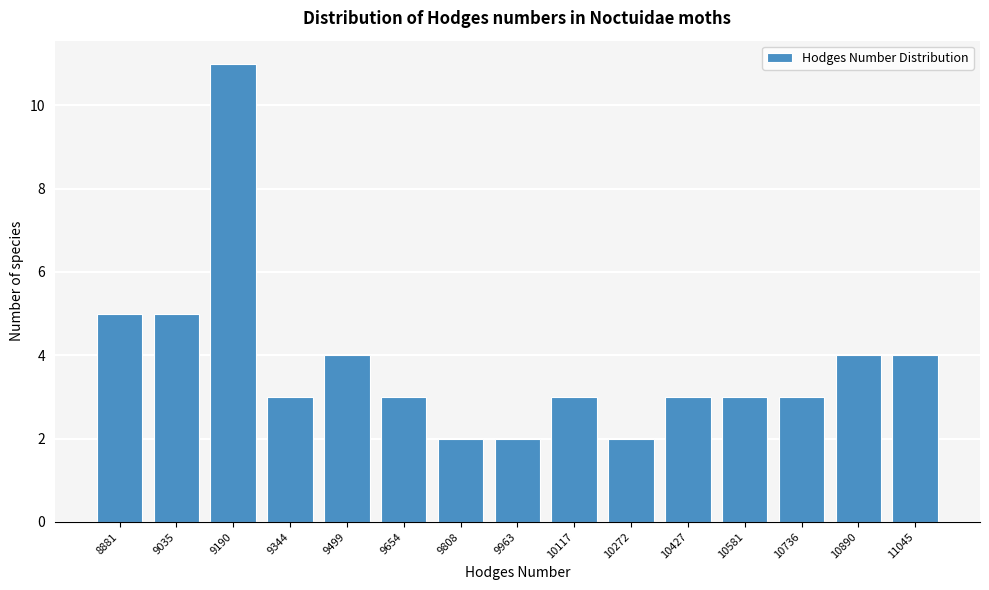

Reading left to right, list all the values displayed in this chart.

8881=5	9035=5	9190=11	9344=3	9499=4	9654=3	9808=2	9963=2	10117=3	10272=2	10427=3	10581=3	10736=3	10890=4	11045=4